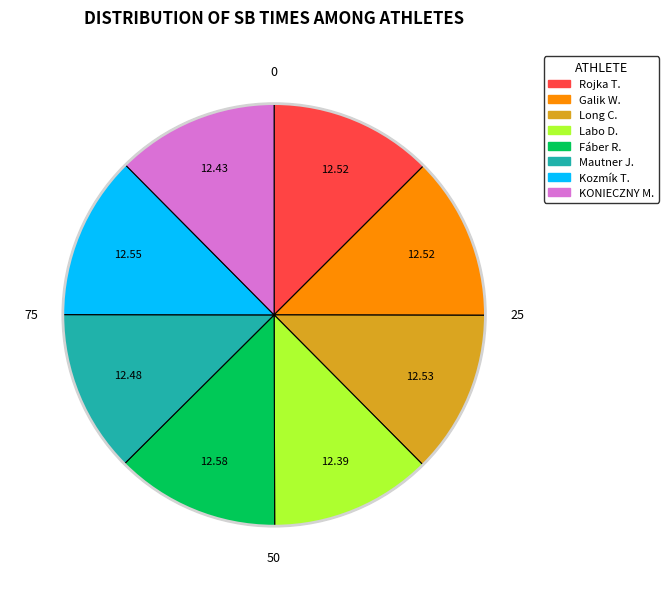

Is there any slice that represents more than half of the pie?

No